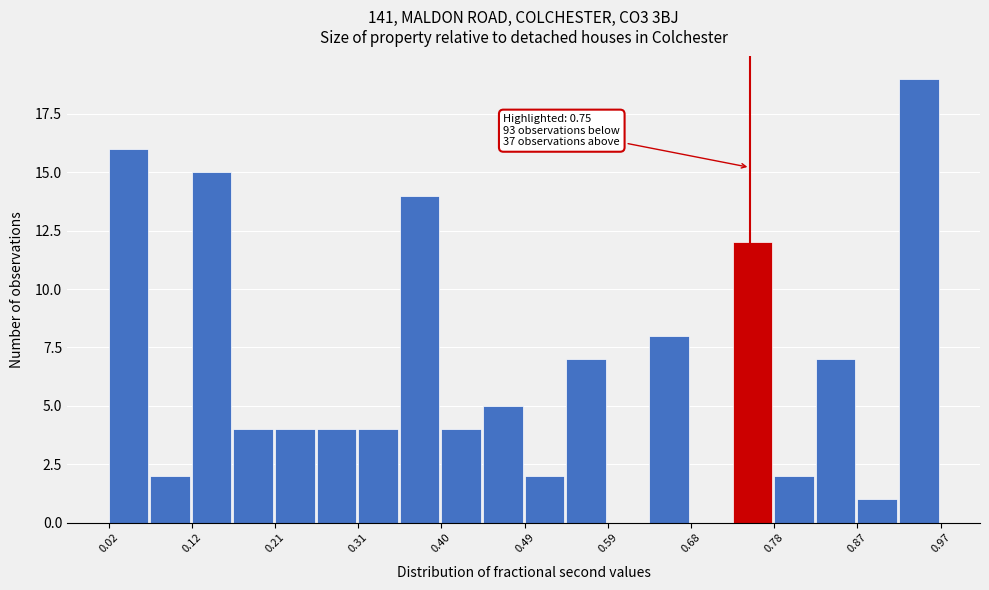

Which range on the x-axis has the tallest bar?

0.92 to 0.97